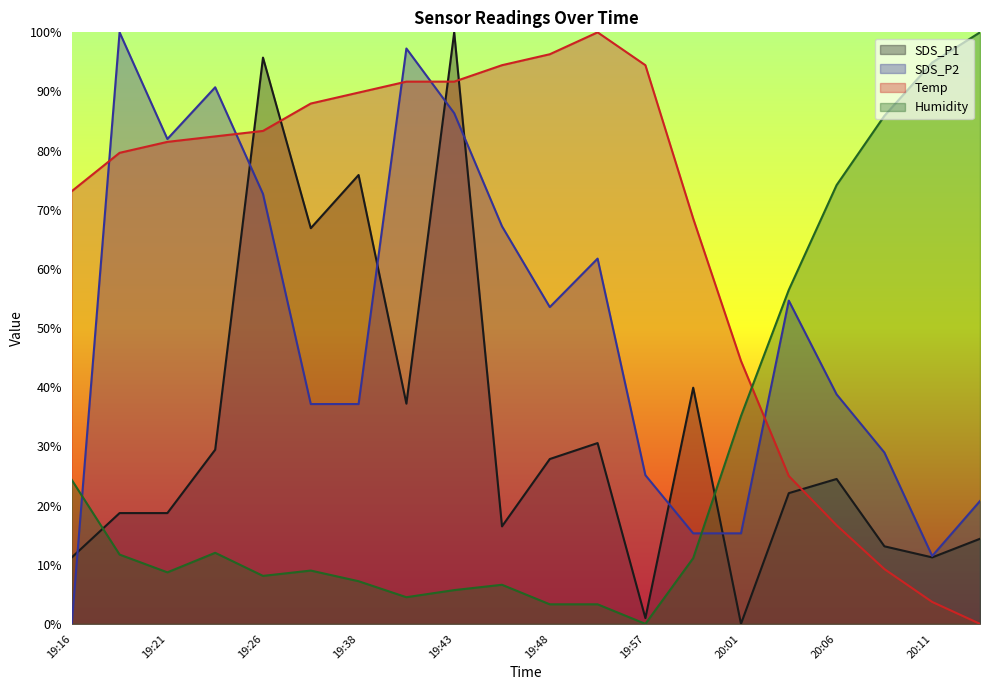

What is the approximate value of Temp at 20:01?

44.4